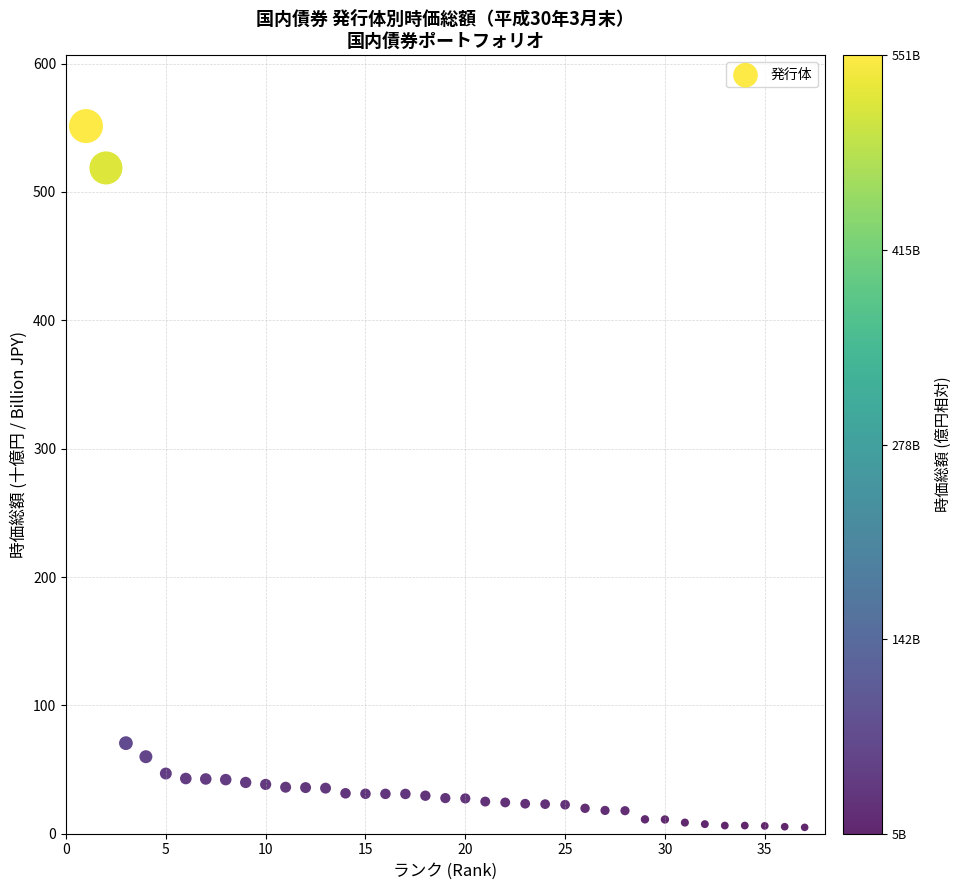

What is the range of Y values (max minus min)?

546.4